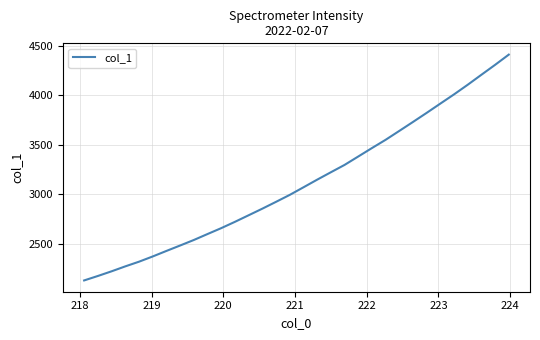

What is the greatest value displayed?

4412.3